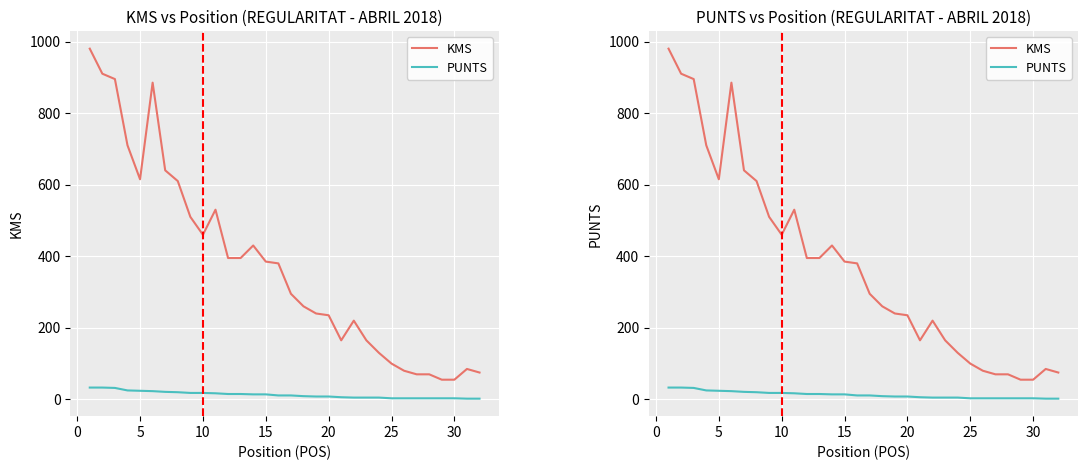

What value does the KMS series have at 30, to the nearest 100?

100